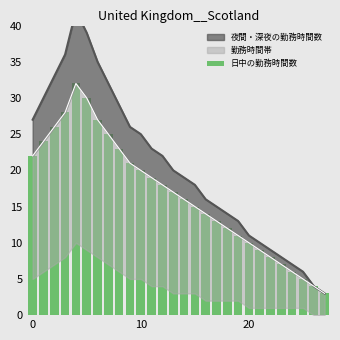

Does the chart contain stacked bars?

No